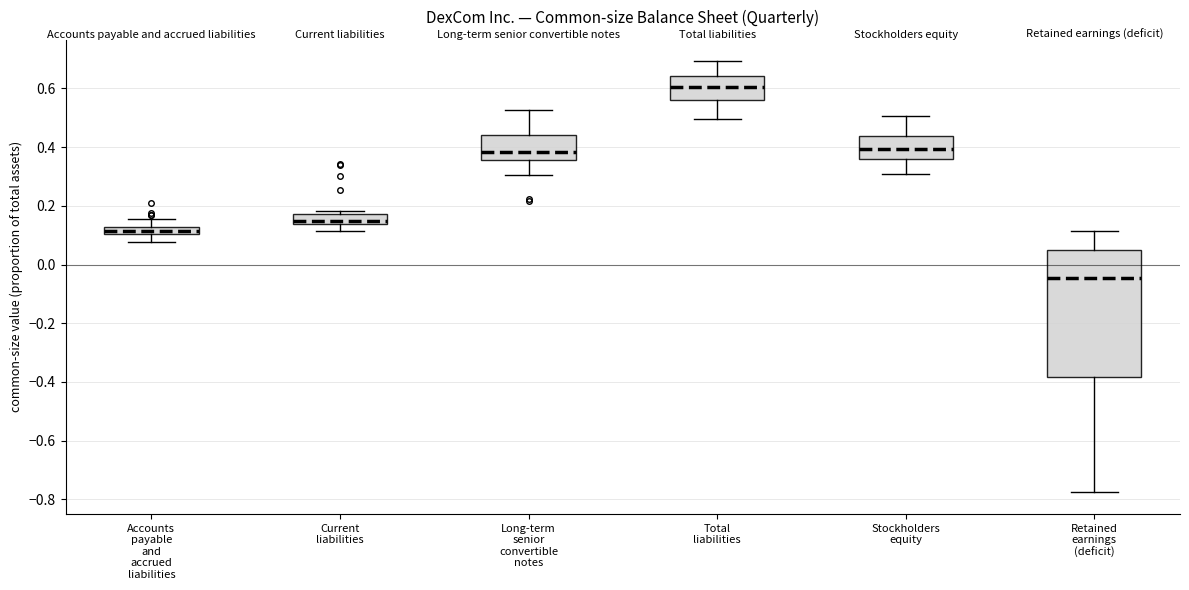

Where does the lower whisker of the box for Total liabilities end on the y-axis? The values are not printed on the chart, so give them approximately, as read against the axis.

0.50